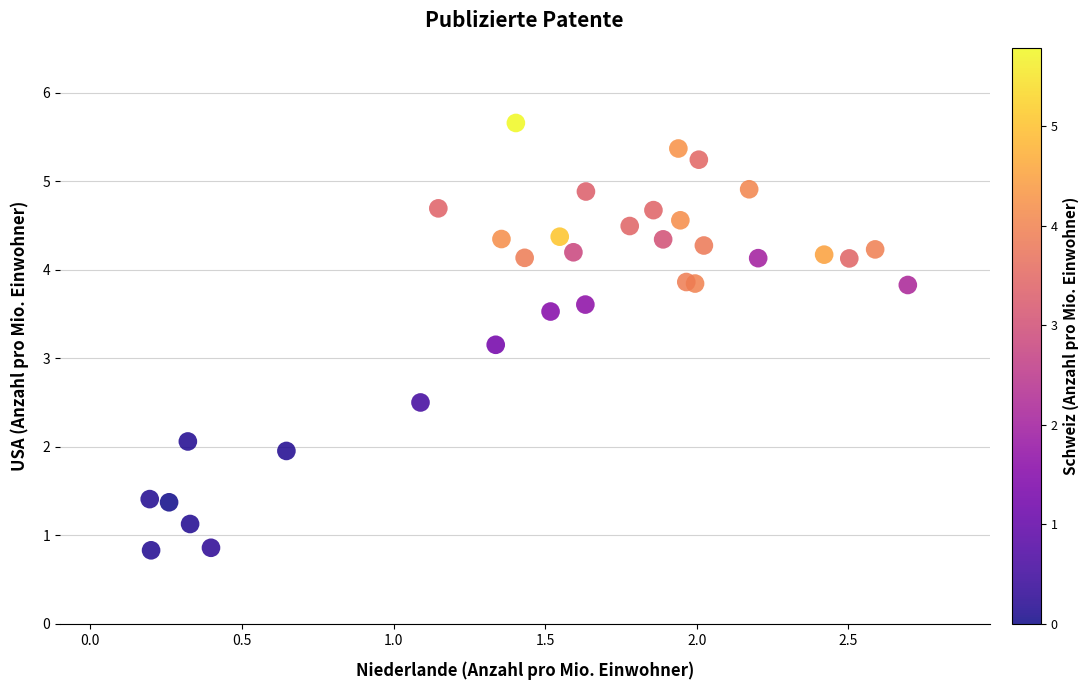

What Y value in the scatter plot is closest to 3?

3.2